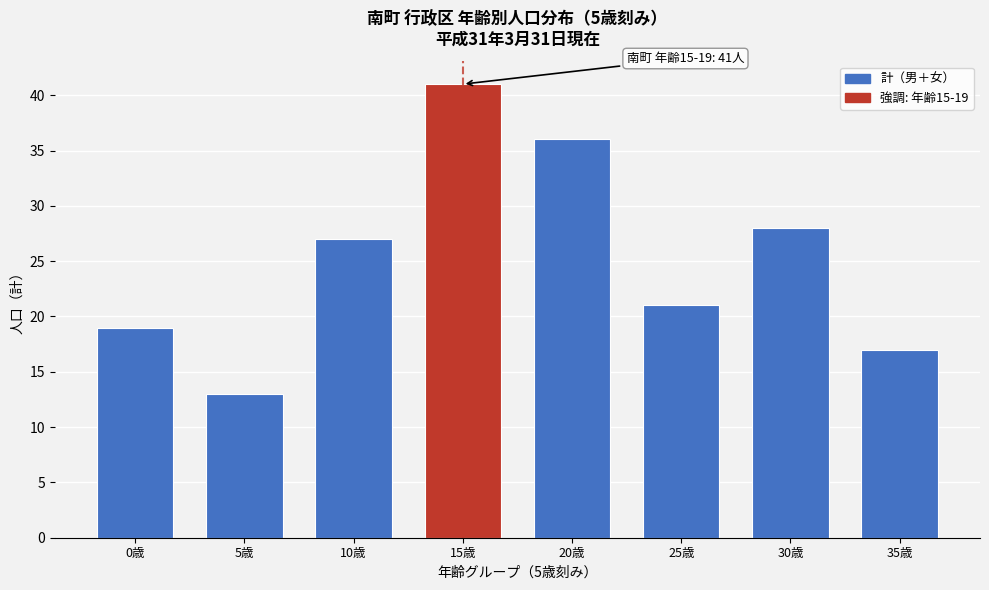

Reading left to right, transcribe all the data shown in this chart.

19	13	27	41	36	21	28	17